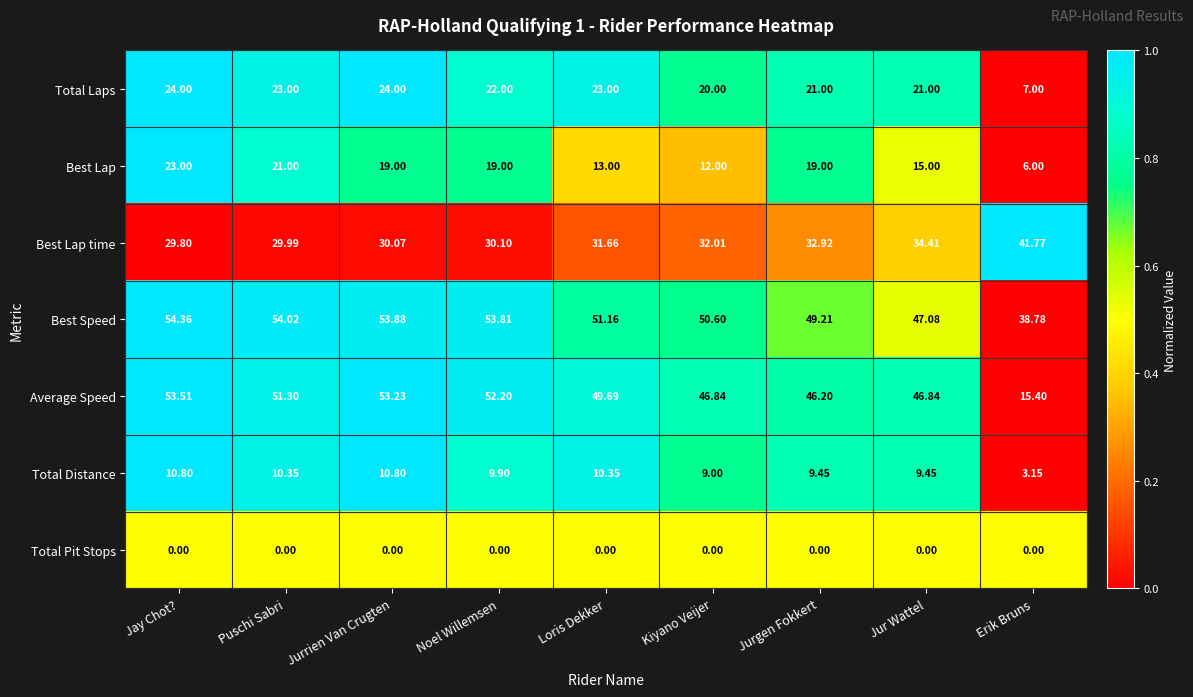

List the series in order of their peak value, highest first.

Best Speed, Average Speed, Best Lap time, Total Laps, Best Lap, Total Distance, Total Pit Stops